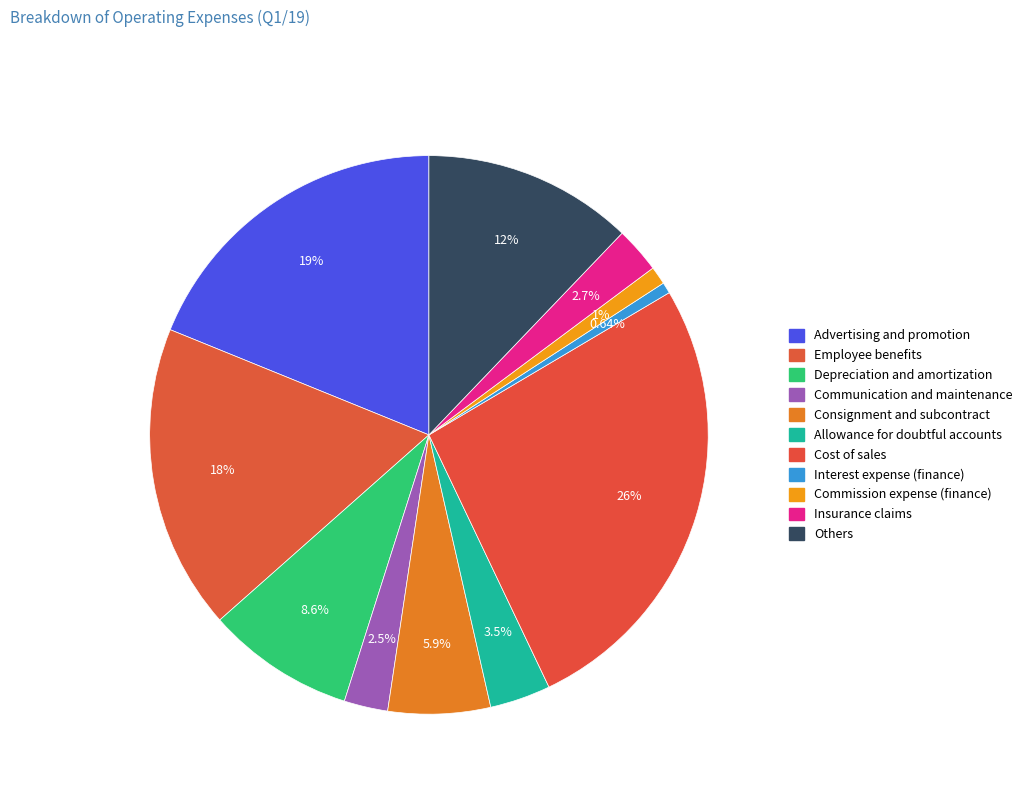

How many slices are in this pie chart?

11